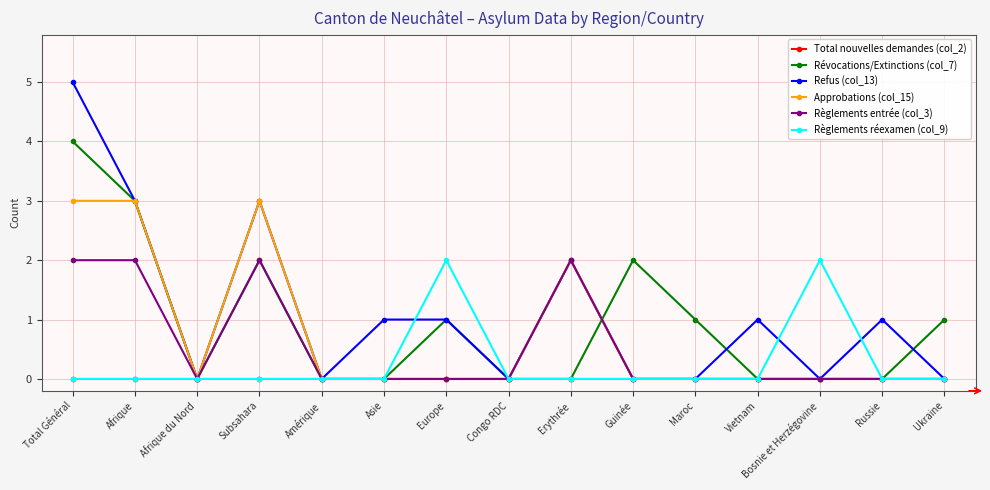

Is it true that Révocations/Extinctions (col_7) equals 0 at Asie?

True